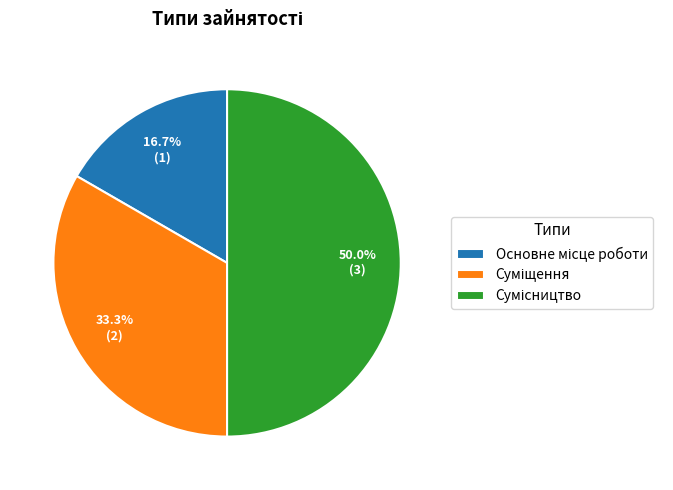

Does Основне місце роботи account for over 50% of the chart?

No